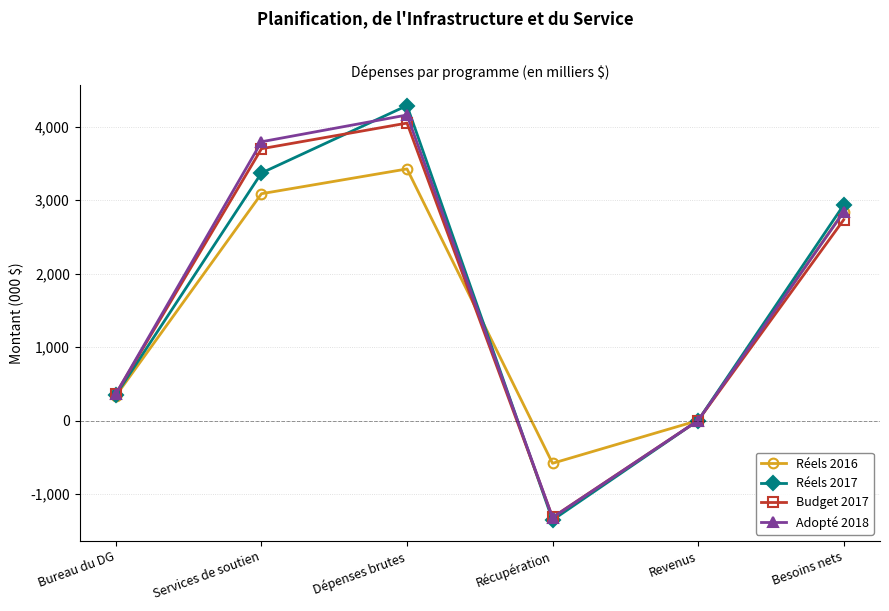

Between Dépenses brutes and Besoins nets, which series saw the biggest shift?

Réels 2017